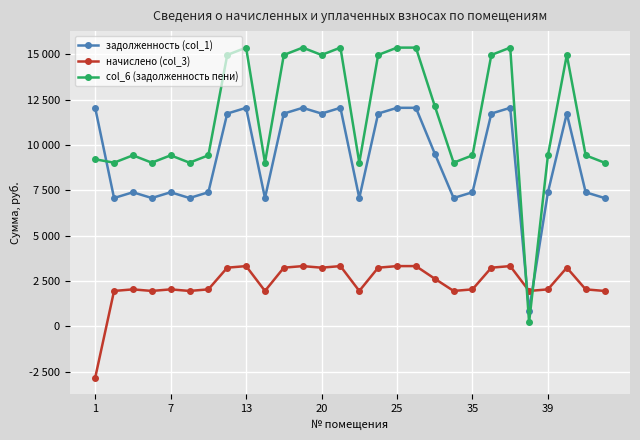

Does the chart display data point markers on the line(s)?

Yes